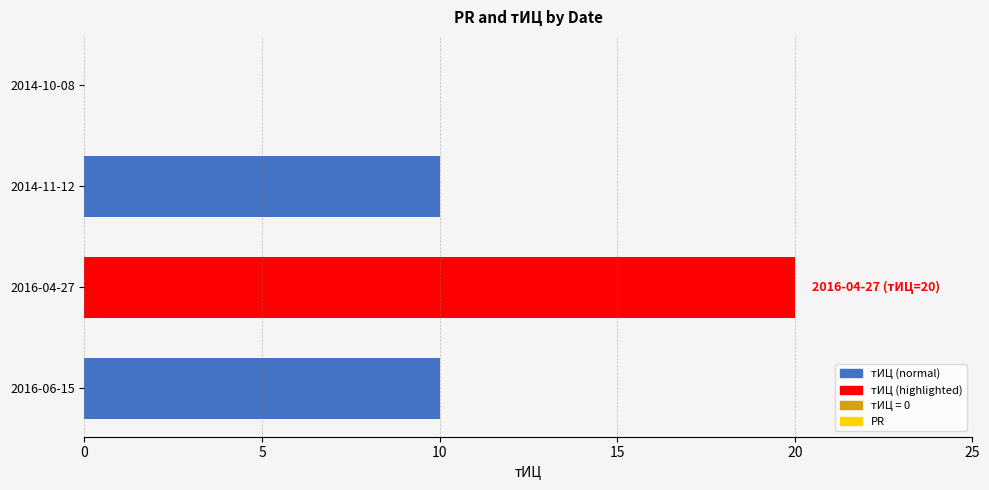

What is the maximum value shown in the chart?

20